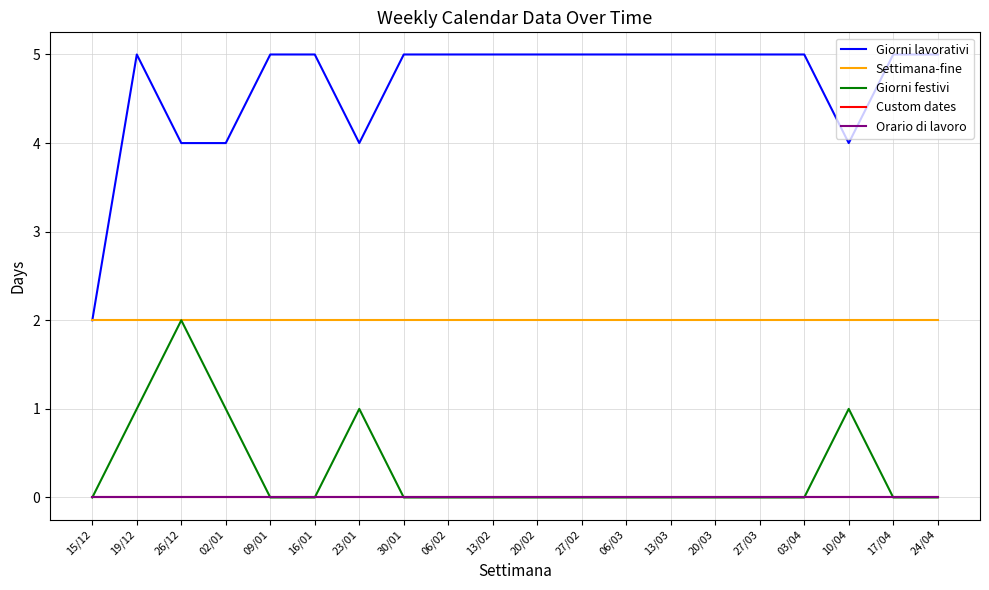

Is this an area chart (filled region under the line)?

No